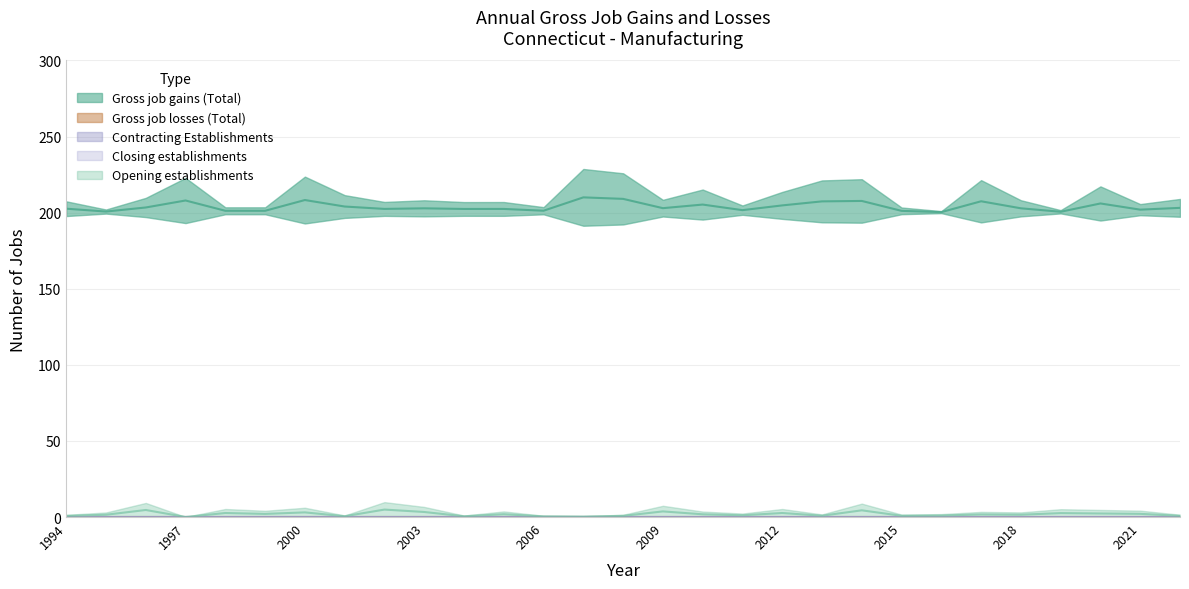

True or false: Contracting Establishments and Gross job gains (Total) cross at least once.

False